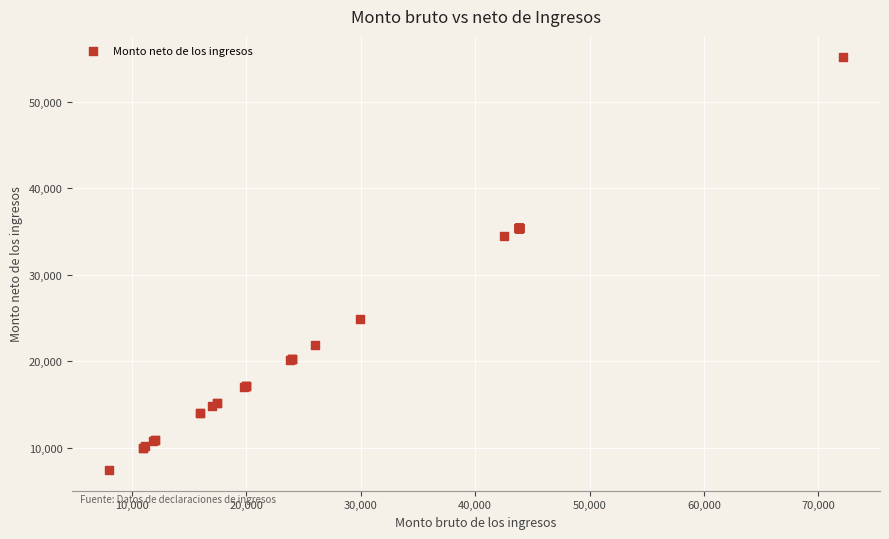

What Y value in the scatter plot is closest to 31318?

34483.7